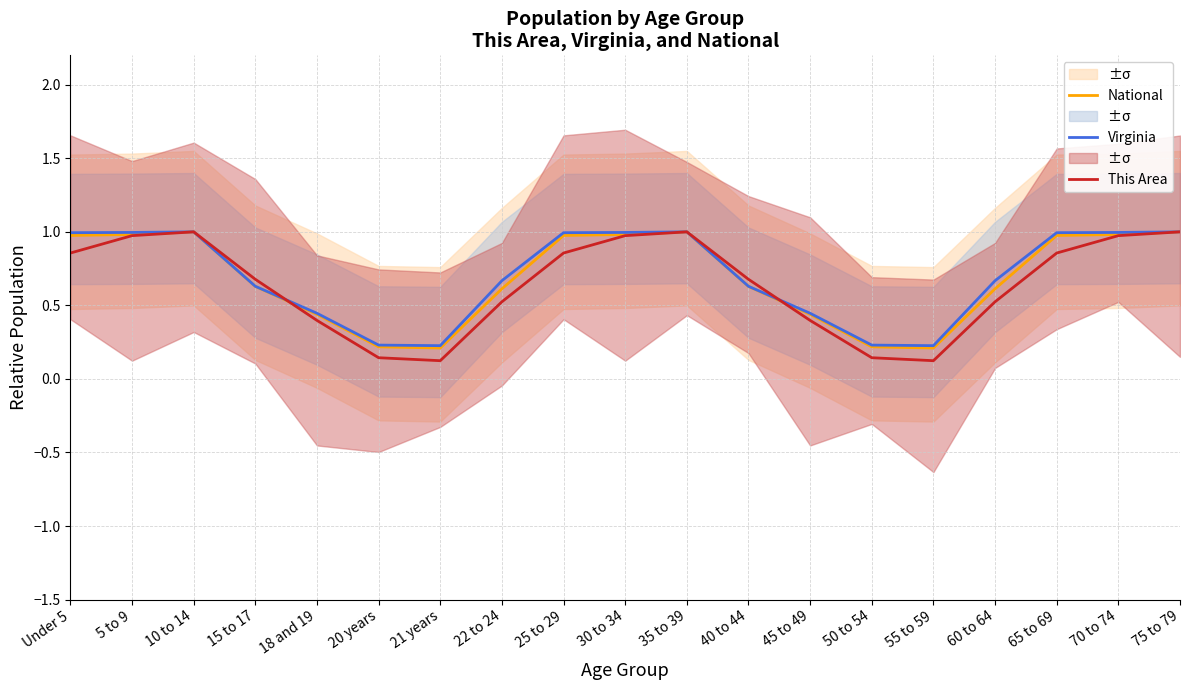

How many lines are shown in the chart?

3